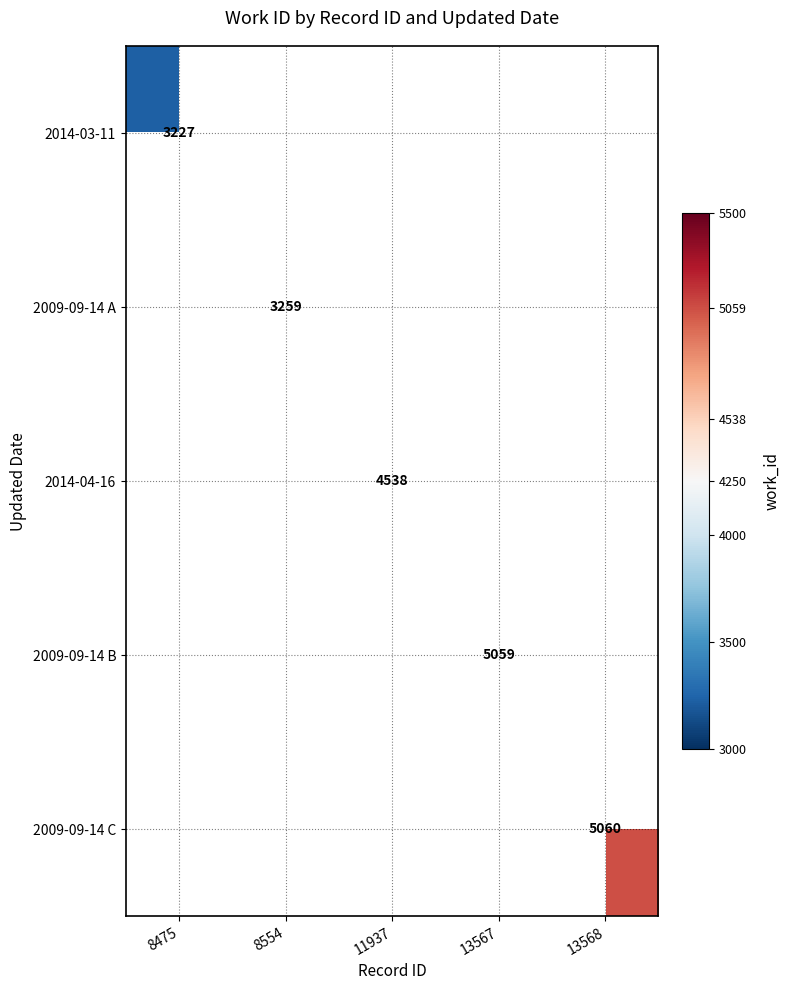

The value of 2014-03-11 at 8475 is 3227. True or false?

True